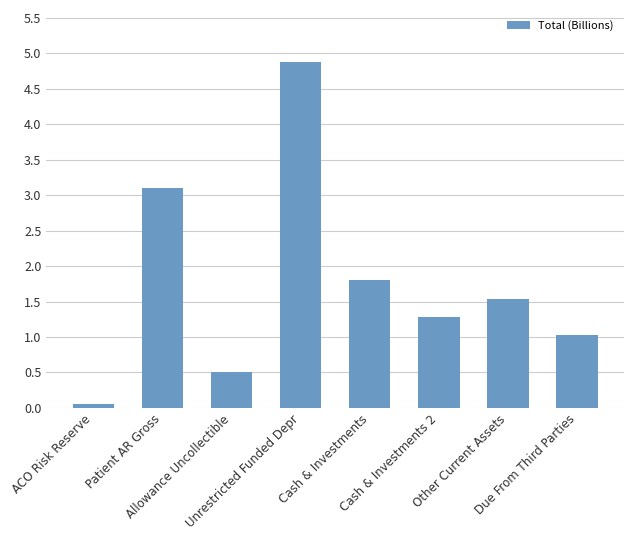

What is the change in value from Allowance Uncollectible to Other Current Assets?

+1.0